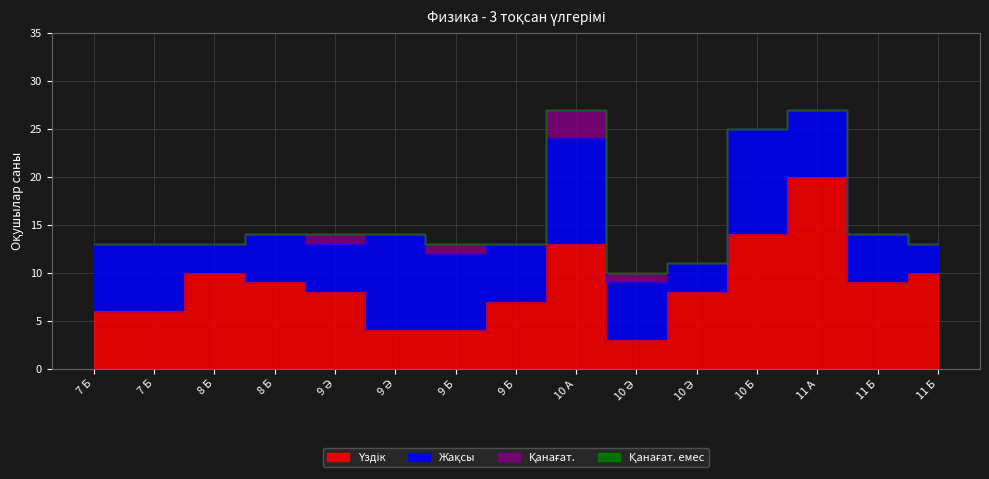

At which label does Жақсы reach its peak?

10 А